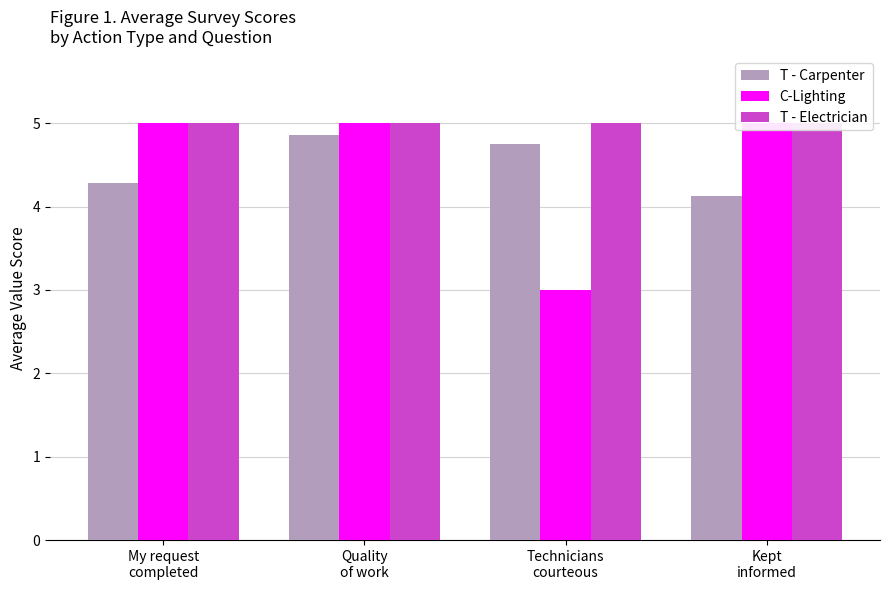

What is the maximum value for T - Carpenter?

4.9